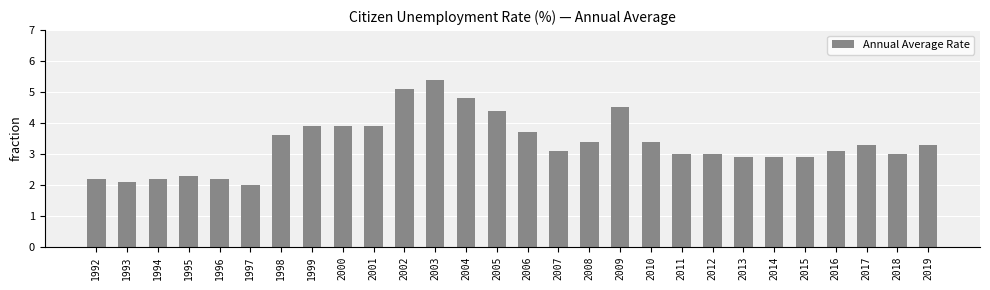

What is the average value?

3.3